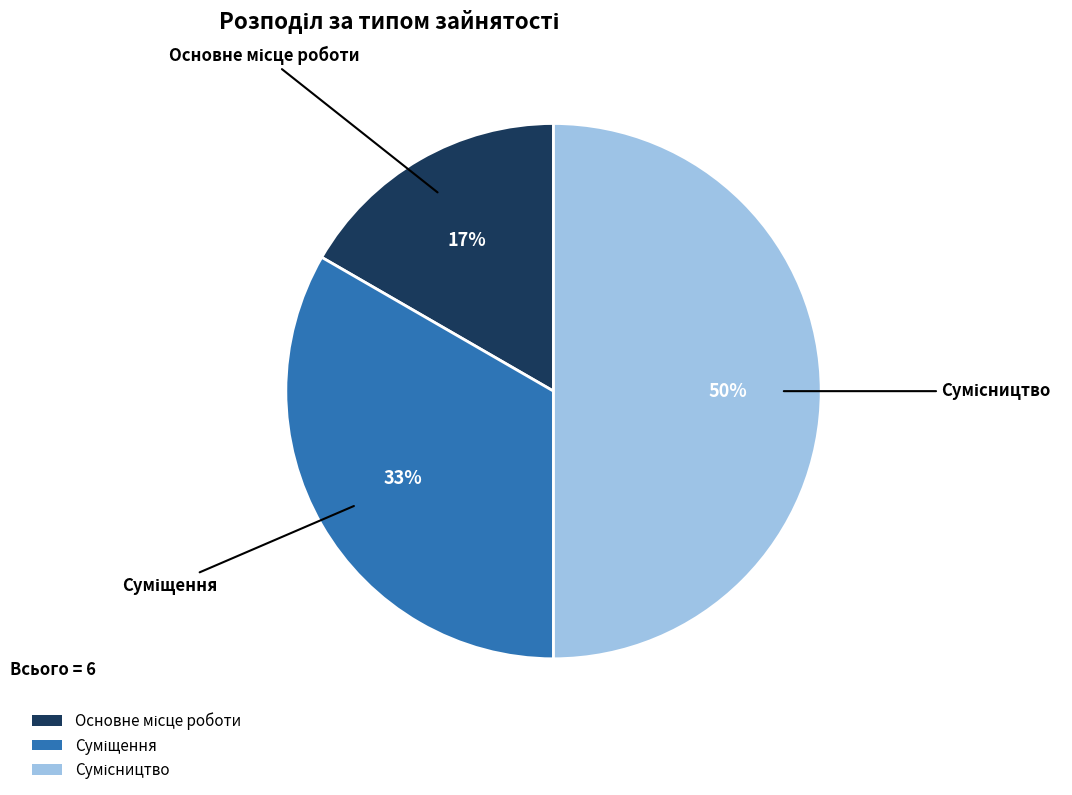

To the nearest percent, what is the average slice percentage?

33%